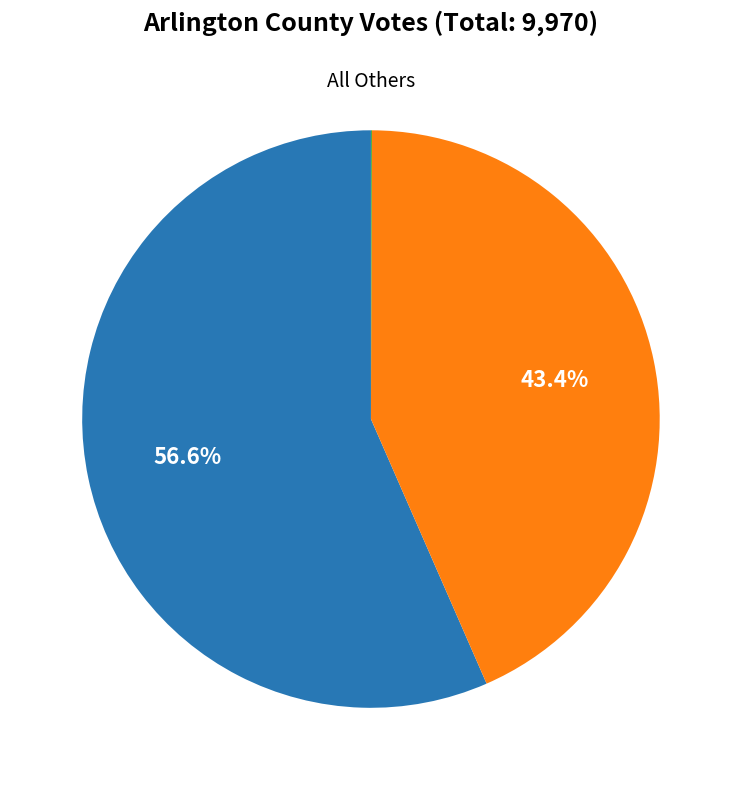

Is there a majority slice in this chart?

Yes